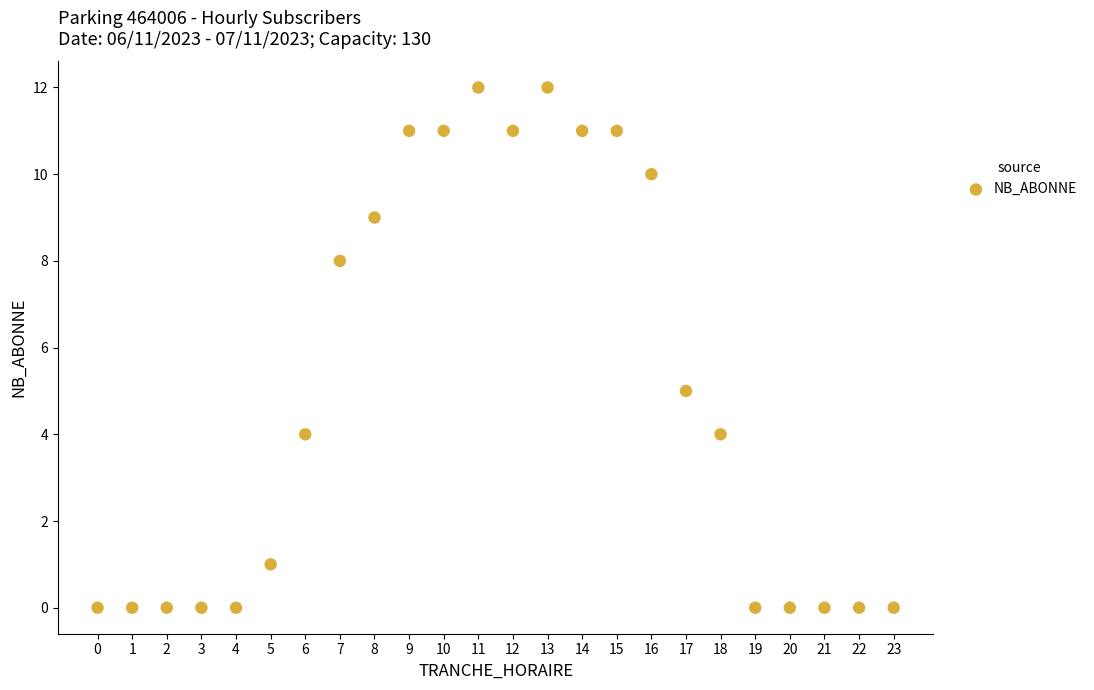

What is the range of Y values (max minus min)?

12